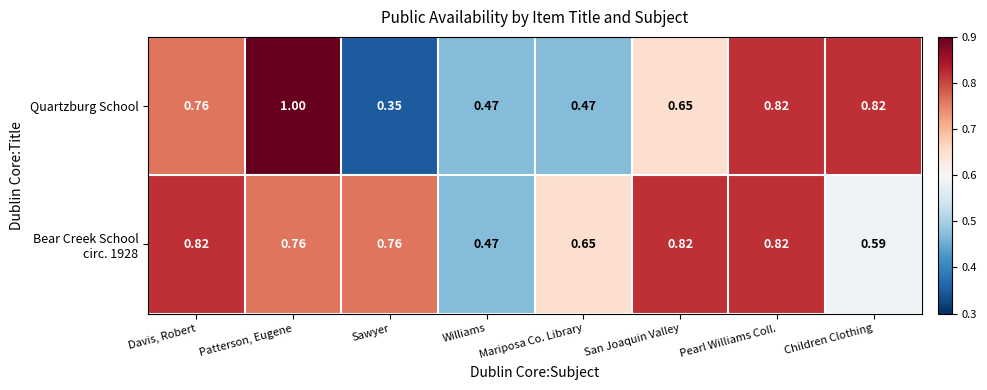

At which category is the sum across all series the highest?

Patterson, Eugene